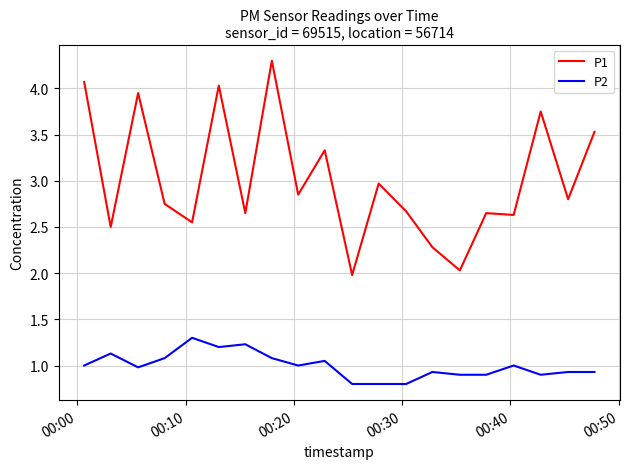

True or false: P2 has more than 0 interior local peaks.

True